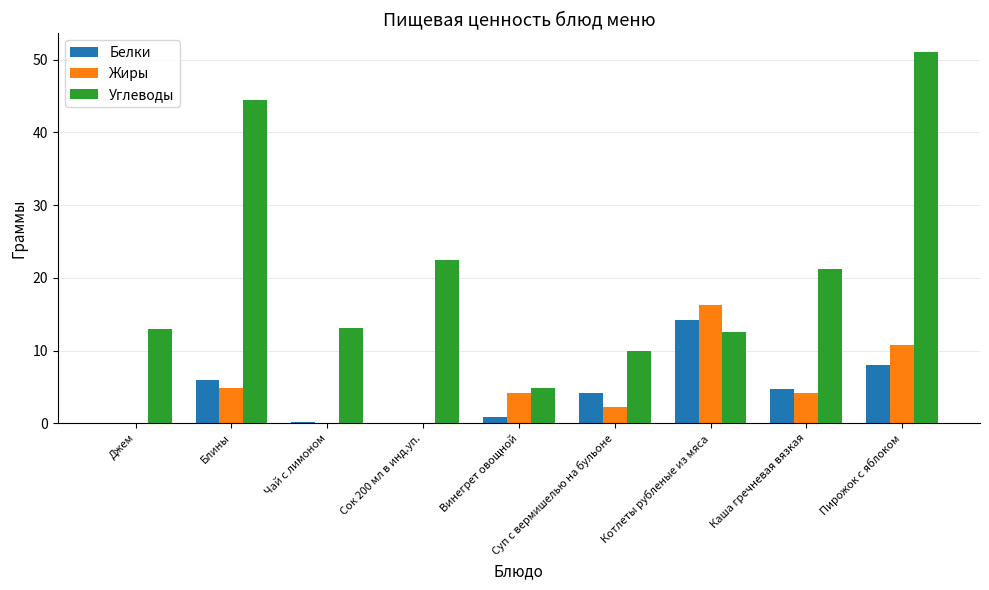

At which label does Белки first exceed 4?

Блины